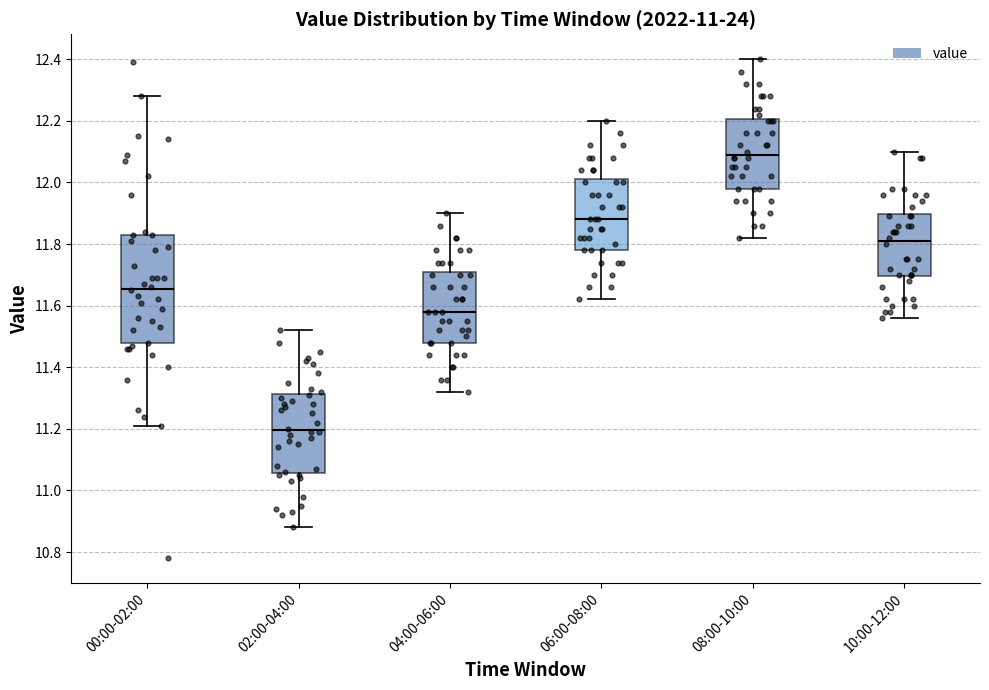

Reading left to right, transcribe this box plot: for each box, give where its median line is, the range the box spans, and where its two whiskers end, as read against the y-axis. The values are not printed on the chart, so give them approximately, as read against the axis.

00:00-02:00: median 11.66, box 11.48 to 11.84, whiskers 11.22 to 12.28
02:00-04:00: median 11.20, box 11.06 to 11.32, whiskers 10.88 to 11.52
04:00-06:00: median 11.58, box 11.48 to 11.72, whiskers 11.32 to 11.90
06:00-08:00: median 11.88, box 11.78 to 12.02, whiskers 11.62 to 12.20
08:00-10:00: median 12.10, box 11.98 to 12.20, whiskers 11.82 to 12.40
10:00-12:00: median 11.82, box 11.70 to 11.90, whiskers 11.56 to 12.10